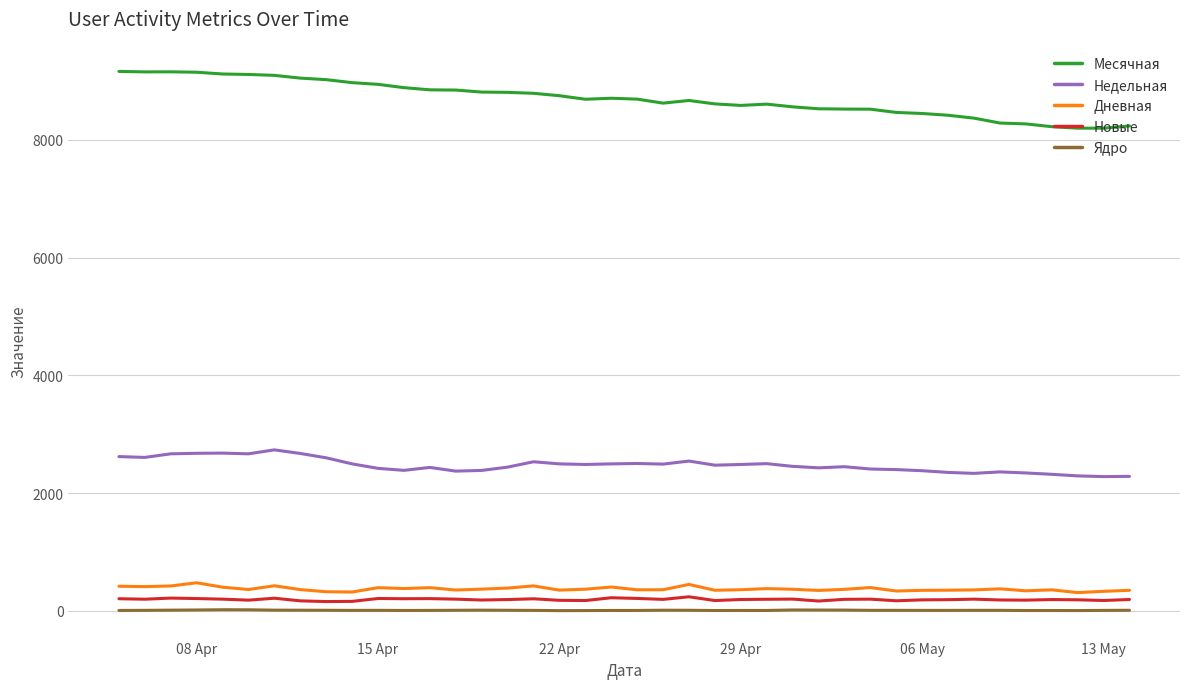

True or false: Дневная and Ядро intersect in this chart.

False